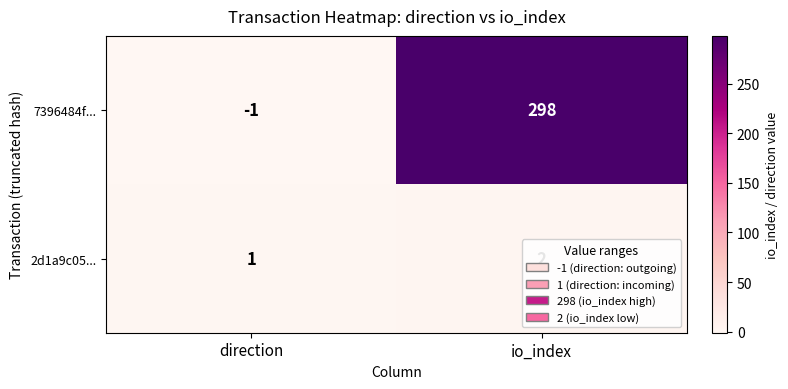

Rank the categories by 2d1a9c05... value from lowest to highest.

direction, io_index